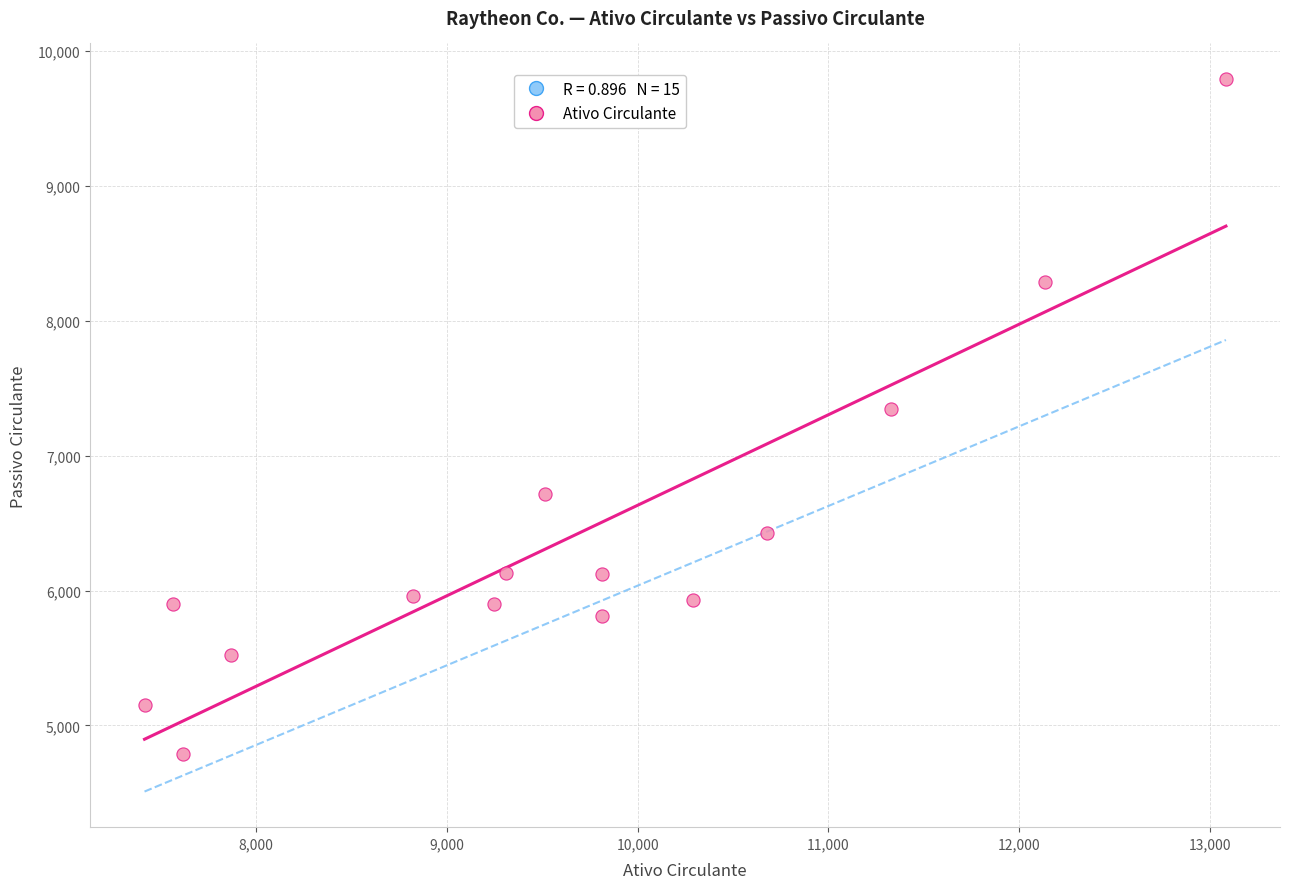

What Y value in the scatter plot is closest to 7289?

7348